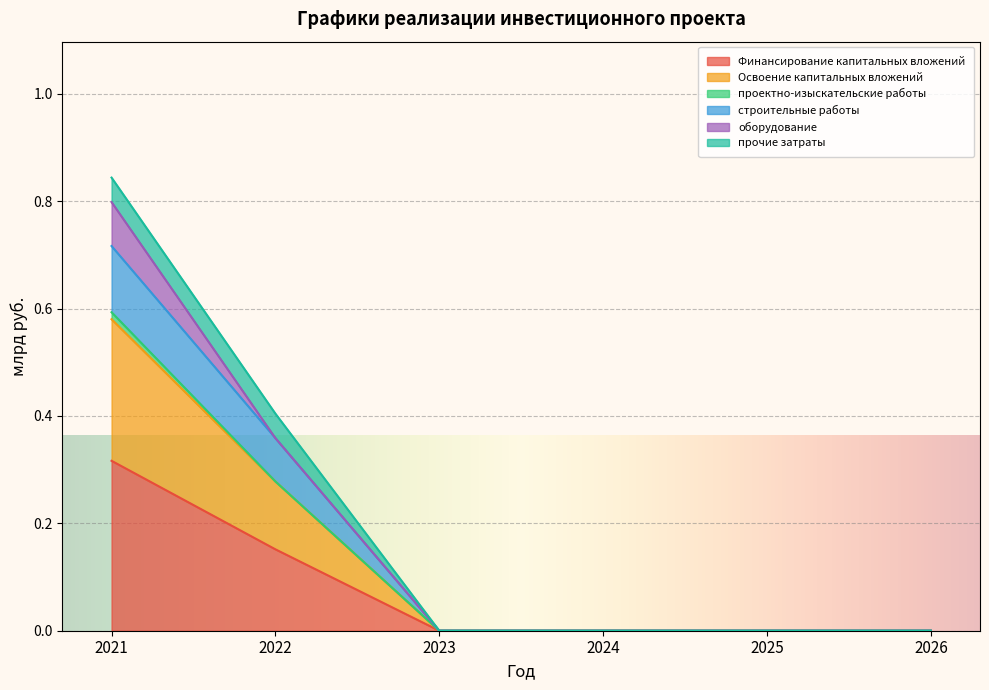

How many data points does each series have?

6